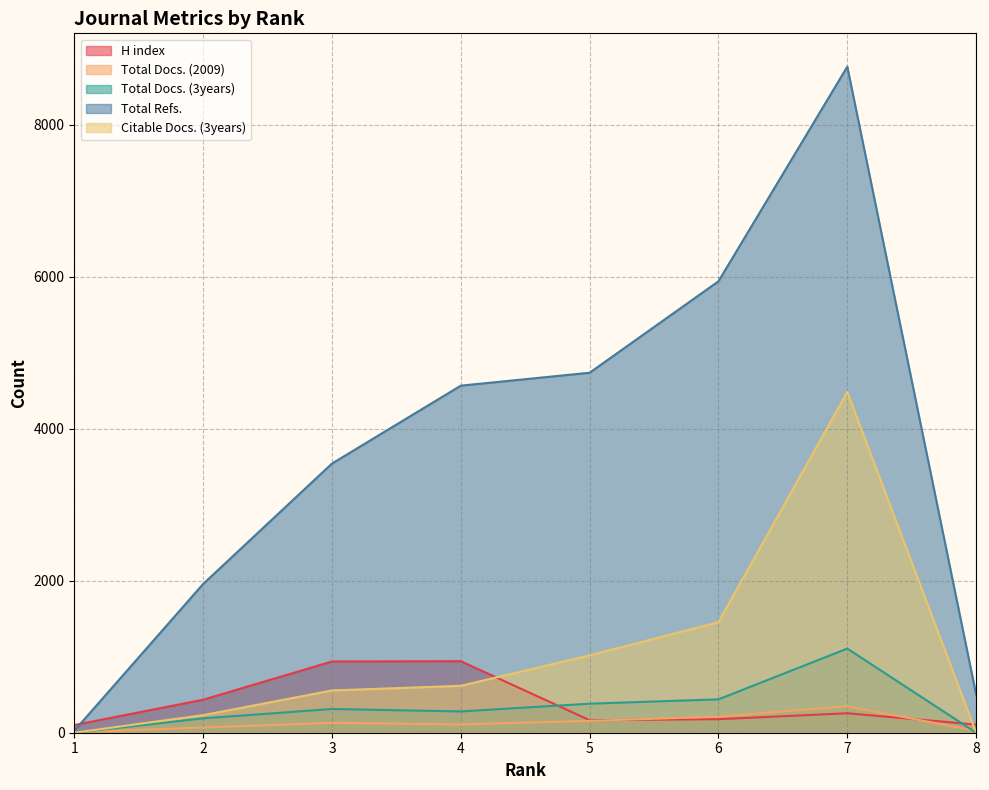

True or false: Total Docs. (3years) and H index intersect in this chart.

True